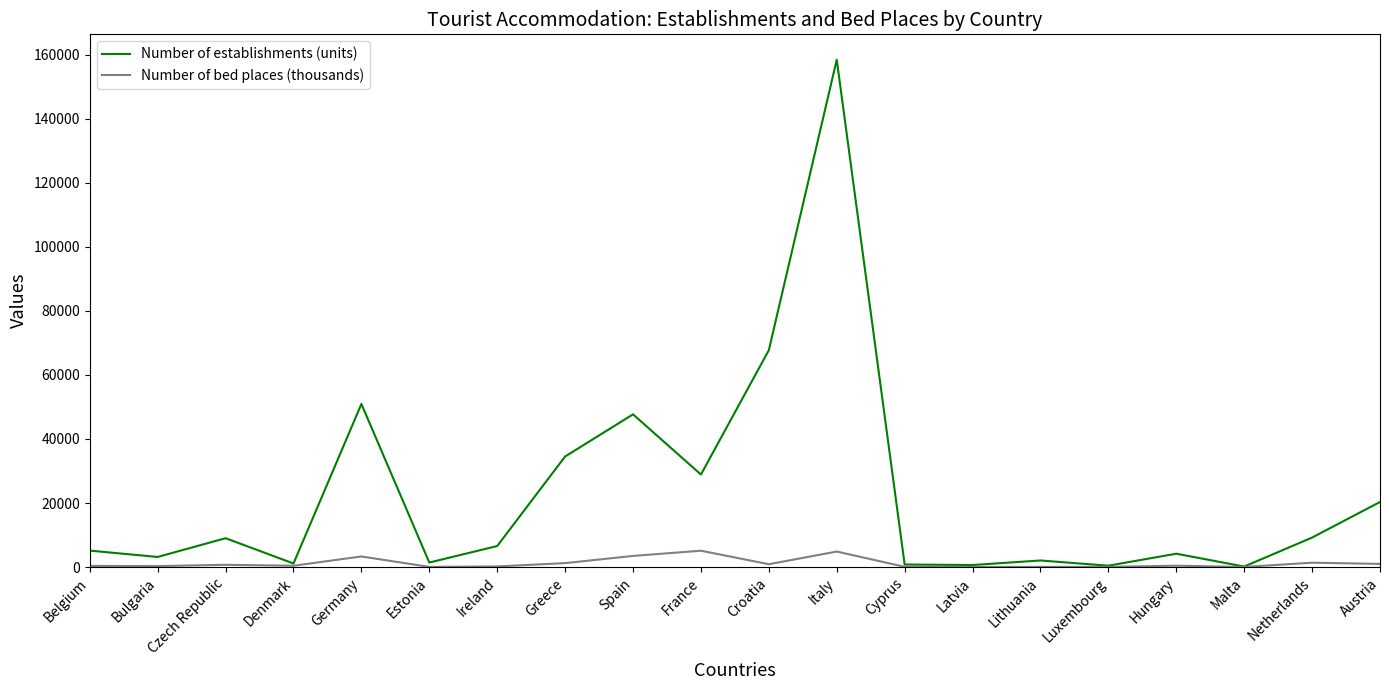

Which series has the widest spread of values?

Number of establishments (units)